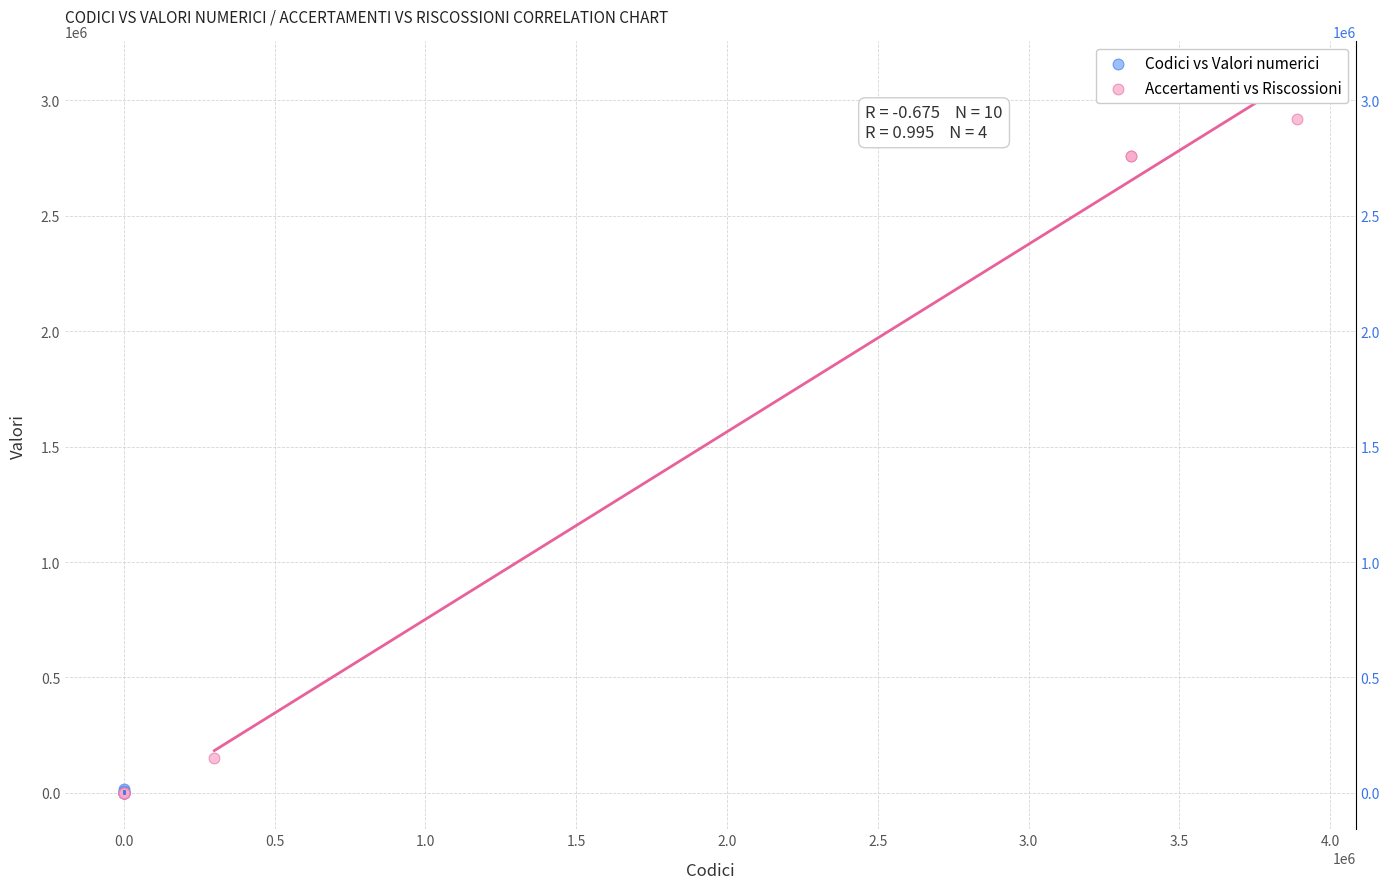

Which series contains the highest Y value?

Accertamenti vs Riscossioni